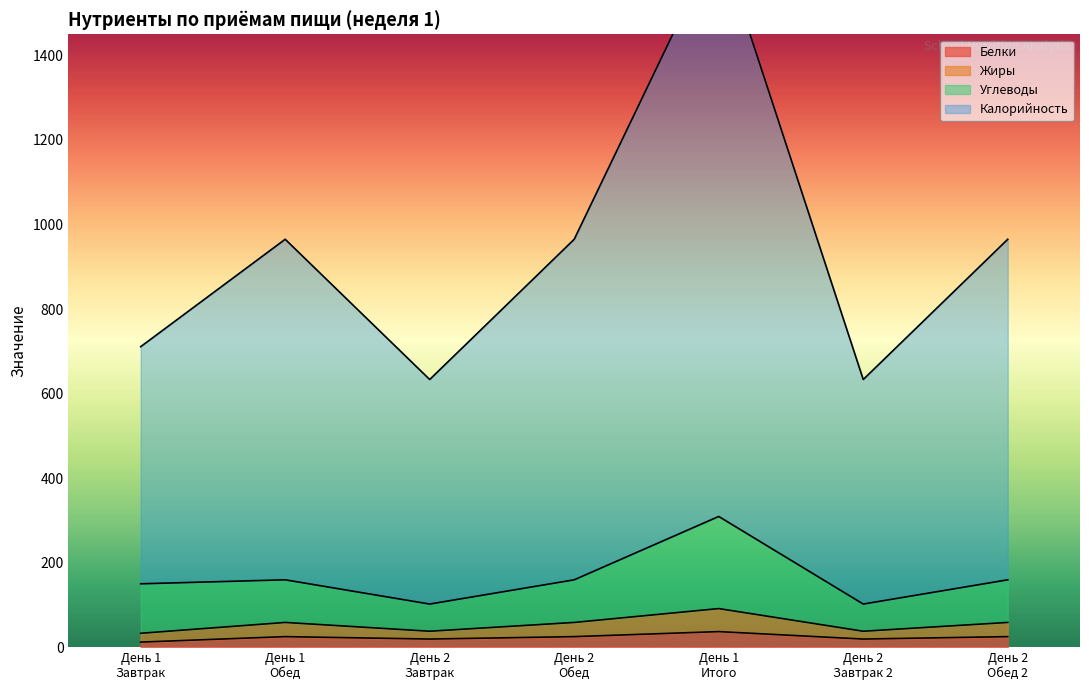

Reading right to left, transcribe all the data shown in this chart.

Белки: 24.9	19.1	36.8	24.9	19.1	24.9	11.9
Жиры: 58.4	37.6	91.2	58.4	37.6	58.4	32.8
Углеводы: 159.3	101.9	309.2	159.3	101.9	159.3	149.9
Калорийность: 965.0	633.2	1675.9	965.0	633.2	965.0	710.9